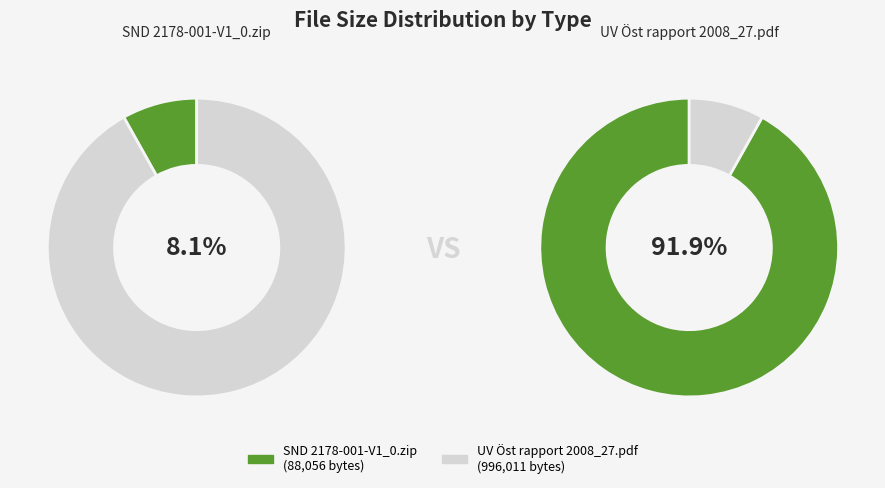

What is the change in value from SND 2178-001-V1_0.zip to UV Öst rapport 2008_27.pdf?

+907955